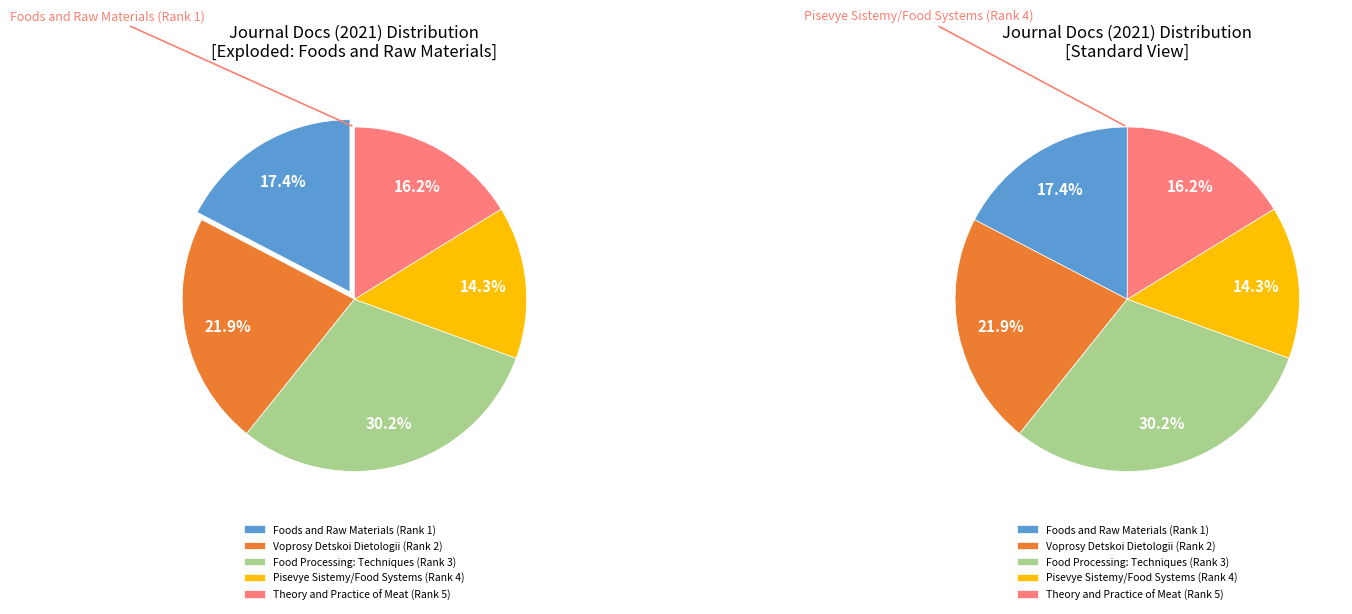

Between Voprosy Detskoi Dietologii (Rank 2) and Theory and Practice of Meat (Rank 5), which is larger?

Voprosy Detskoi Dietologii (Rank 2)